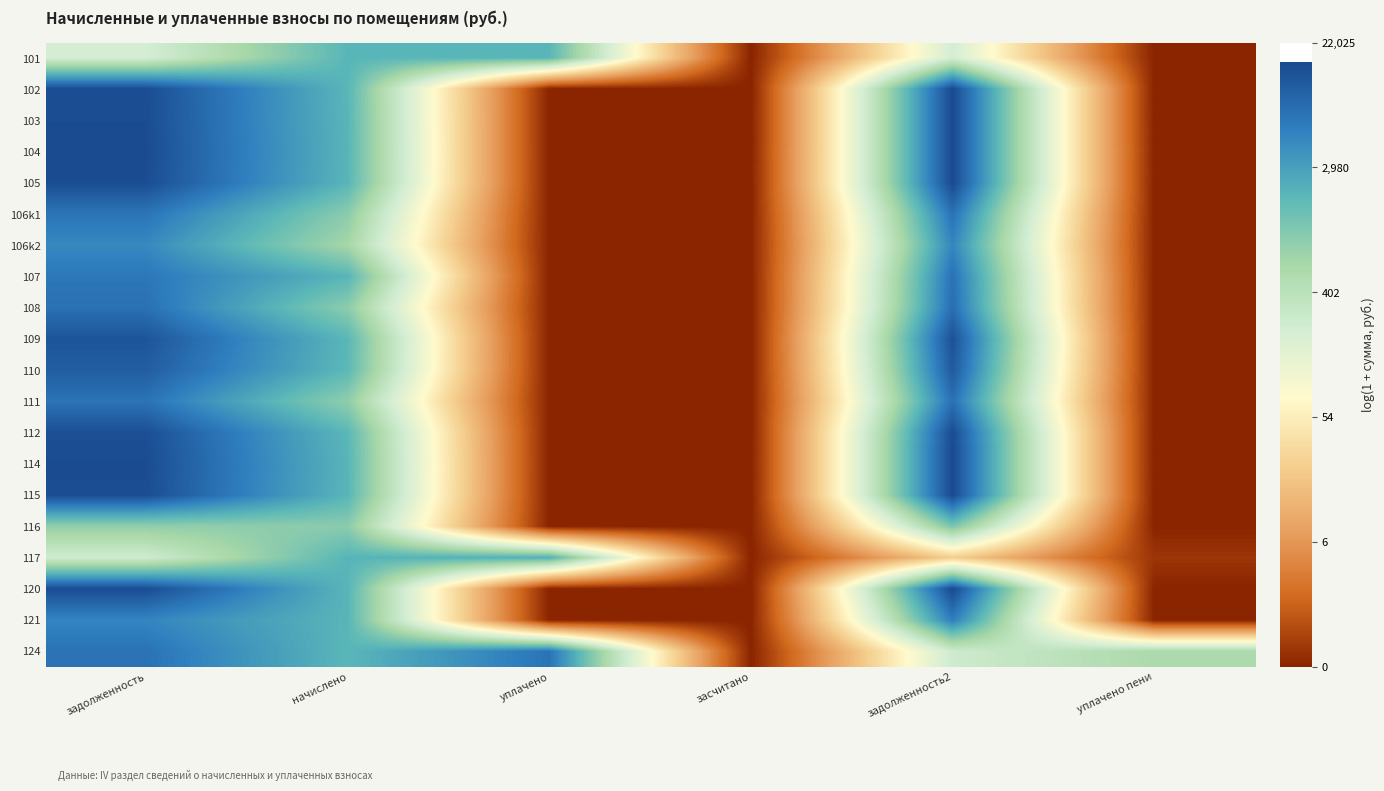

Reading left to right, extract all data points from this chart.

101: задолженность=5.4	начислено=7.6	уплачено=7.6	засчитано=0.0	задолженность2=5.4	уплачено пени=0.0
102: задолженность=9.6	начислено=7.6	уплачено=0.0	засчитано=0.0	задолженность2=9.7	уплачено пени=0.0
103: задолженность=9.6	начислено=7.6	уплачено=0.0	засчитано=0.0	задолженность2=9.7	уплачено пени=0.0
104: задолженность=9.6	начислено=7.6	уплачено=0.0	засчитано=0.0	задолженность2=9.7	уплачено пени=0.0
105: задолженность=9.6	начислено=7.6	уплачено=0.0	засчитано=0.0	задолженность2=9.7	уплачено пени=0.0
106k1: задолженность=8.8	начислено=6.9	уплачено=0.0	засчитано=0.0	задолженность2=8.9	уплачено пени=0.0
106k2: задолженность=8.4	начислено=6.5	уплачено=0.0	засчитано=0.0	задолженность2=8.5	уплачено пени=0.0
107: задолженность=8.8	начислено=7.6	уплачено=0.0	засчитано=0.0	задолженность2=8.9	уплачено пени=0.0
108: задолженность=8.9	начислено=6.8	уплачено=0.0	засчитано=0.0	задолженность2=9.0	уплачено пени=0.0
109: задолженность=9.5	начислено=7.5	уплачено=0.0	засчитано=0.0	задолженность2=9.5	уплачено пени=0.0
110: задолженность=9.3	начислено=7.5	уплачено=0.0	засчитано=0.0	задолженность2=9.4	уплачено пени=0.0
111: задолженность=8.8	начислено=6.8	уплачено=0.0	засчитано=0.0	задолженность2=8.9	уплачено пени=0.0
112: задолженность=9.6	начислено=7.5	уплачено=0.0	засчитано=0.0	задолженность2=9.6	уплачено пени=0.0
114: задолженность=9.6	начислено=7.6	уплачено=0.0	засчитано=0.0	задолженность2=9.7	уплачено пени=0.0
115: задолженность=9.6	начислено=7.6	уплачено=0.0	засчитано=0.0	задолженность2=9.7	уплачено пени=0.0
116: задолженность=6.8	начислено=6.9	уплачено=0.0	засчитано=0.0	задолженность2=7.1	уплачено пени=0.0
117: задолженность=5.5	начислено=7.6	уплачено=7.7	засчитано=0.0	задолженность2=3.2	уплачено пени=0.3
120: задолженность=9.6	начислено=7.6	уплачено=0.0	засчитано=0.0	задолженность2=9.7	уплачено пени=0.0
121: задолженность=8.5	начислено=7.6	уплачено=0.0	засчитано=0.0	задолженность2=8.6	уплачено пени=0.0
124: задолженность=8.9	начислено=7.5	уплачено=8.8	засчитано=0.0	задолженность2=5.5	уплачено пени=6.4